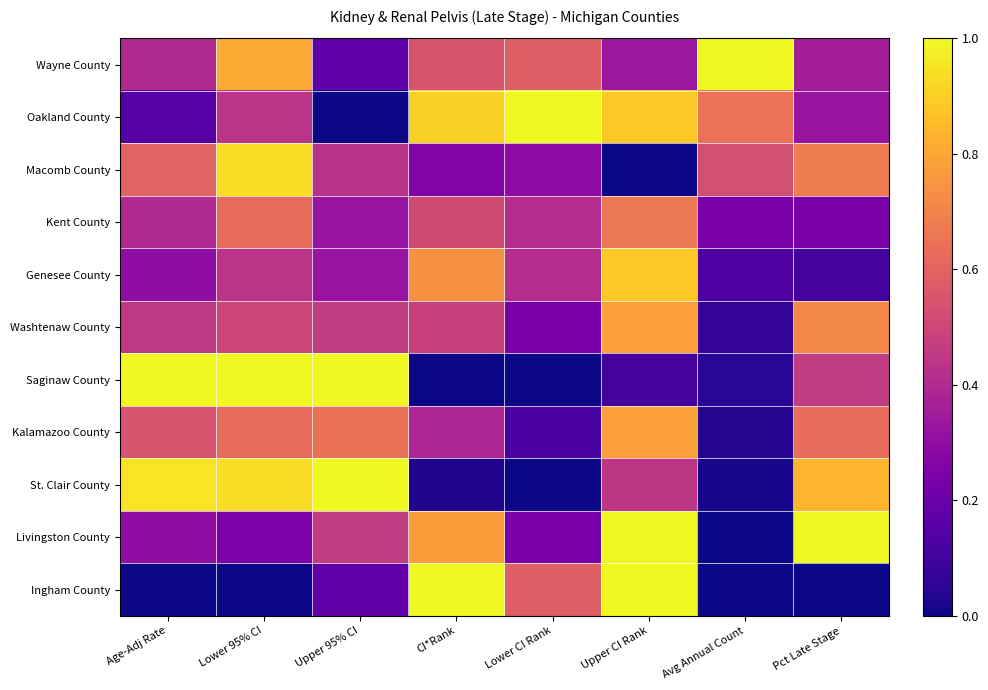

Which series has the largest range (max minus min)?

Ingham County